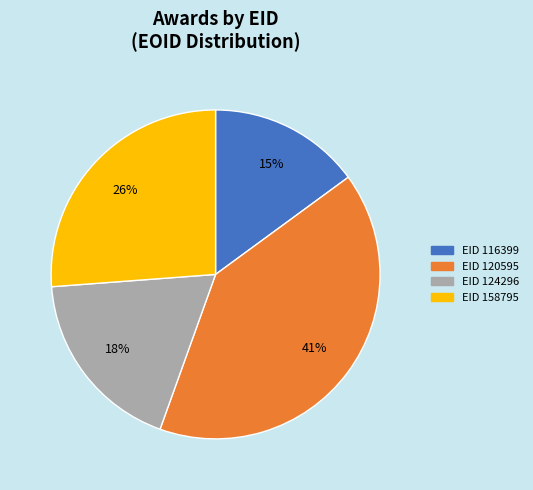

Is there a majority slice in this chart?

No